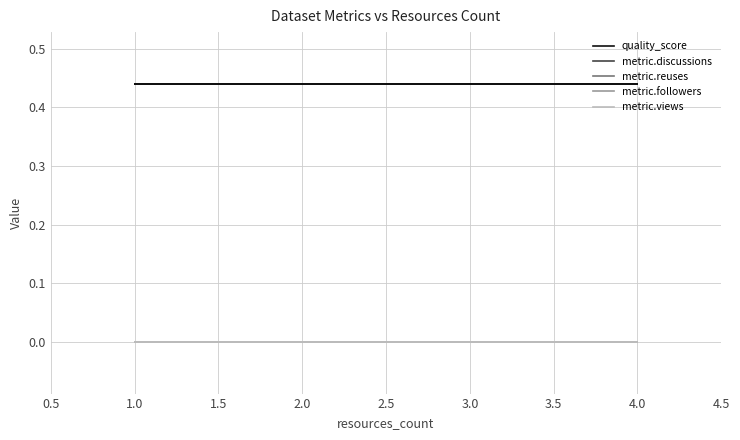

Does the chart have visible grid lines?

Yes